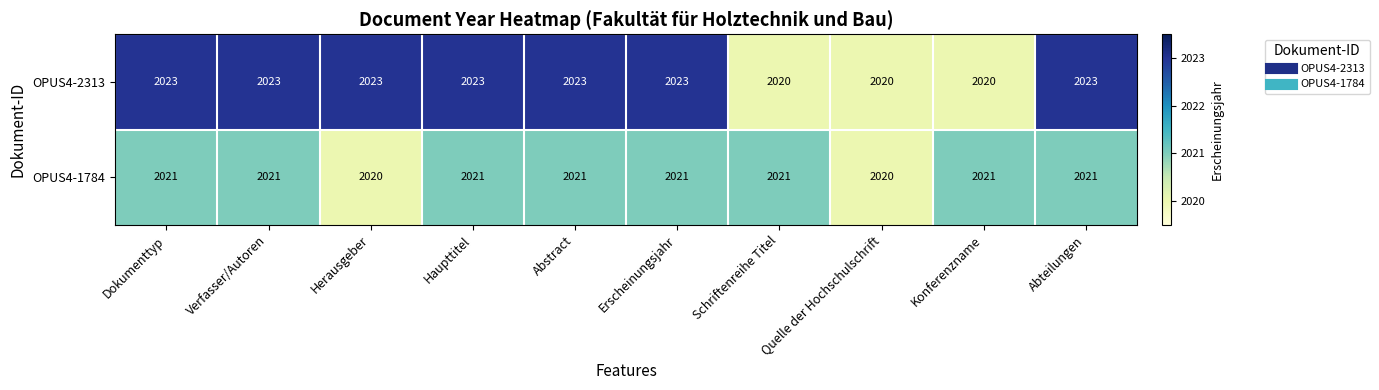

Which series has the widest spread of values?

OPUS4-2313